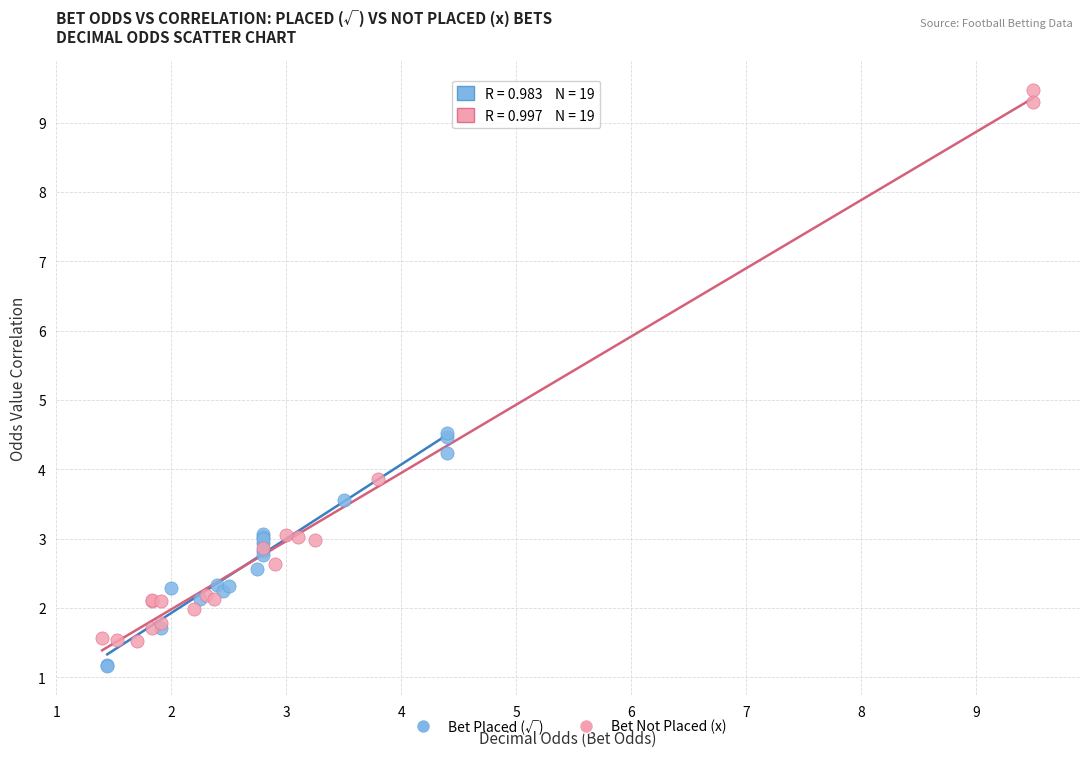

Which series has the widest spread of Y values?

Bet Not Placed (x)